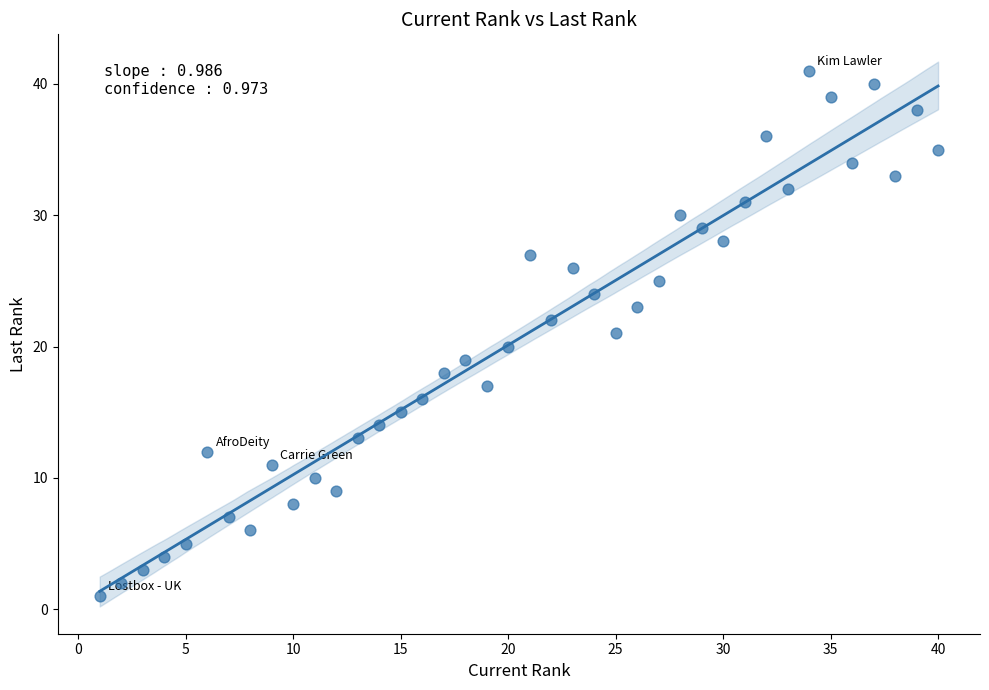

What is the range of X values (max minus min)?

39